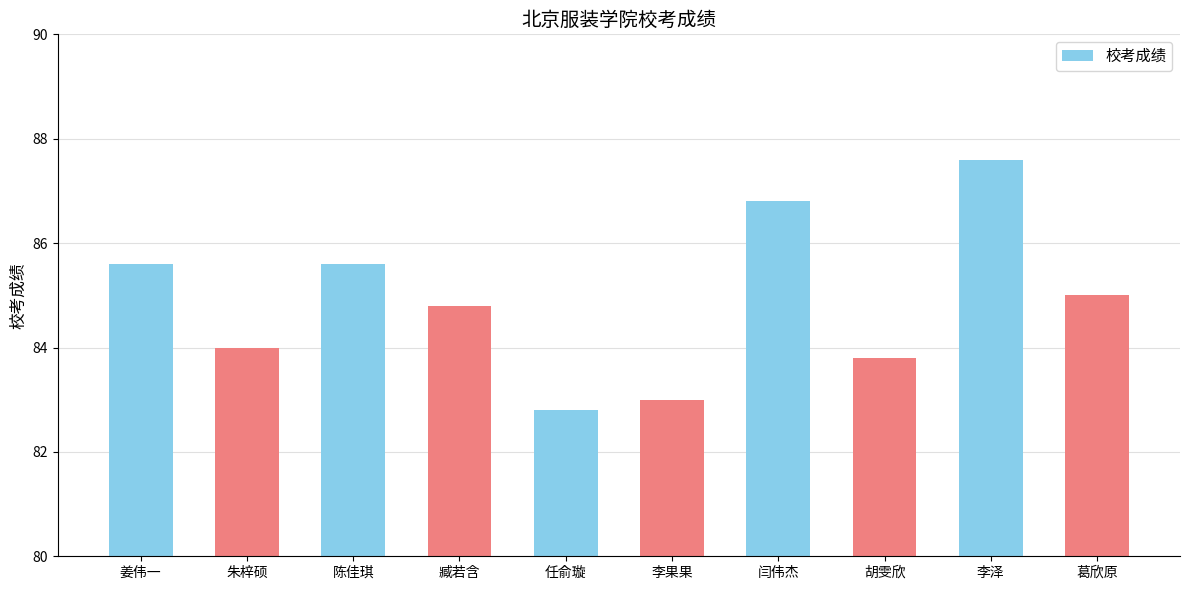

Reading right to left, what are all the values shown in this chart?

85.0	87.6	83.8	86.8	83.0	82.8	84.8	85.6	84.0	85.6